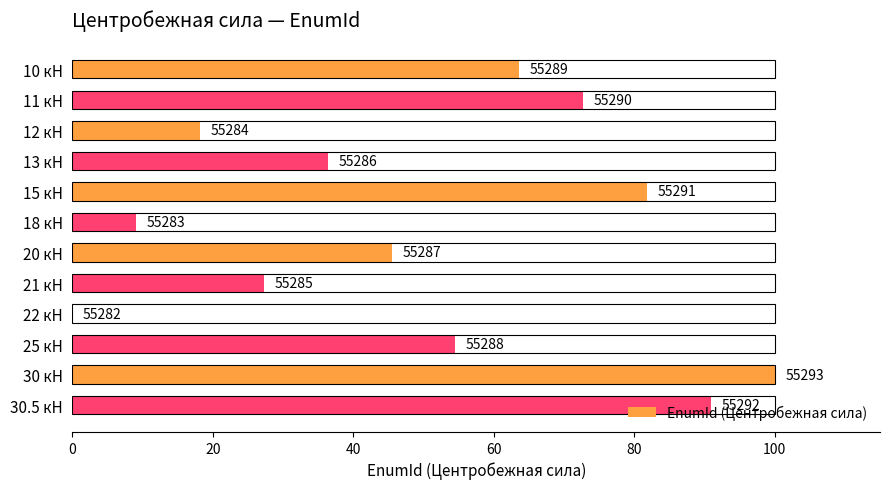

The chart shows a value of 9.1 at 18 кН. True or false?

True